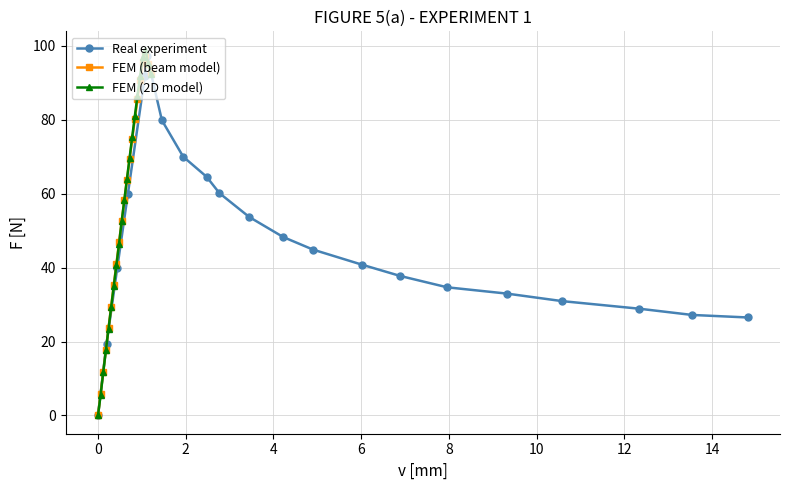

What is the maximum value for FEM (2D model)?

99.0